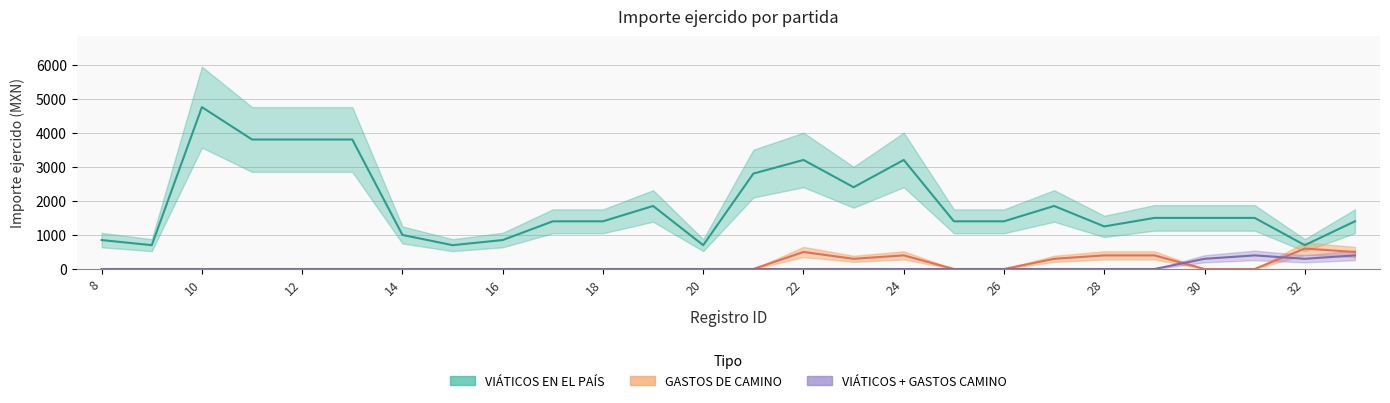

Reading right to left, extract all data points from this chart.

VIÁTICOS EN EL PAÍS: 33=1400	32=700	31=1500	30=1500	29=1500	28=1250	27=1850	26=1400	25=1400	24=3200	23=2400	22=3200	21=2800	20=700	19=1850	18=1400	17=1400	16=850	15=700	14=1000	13=3800	12=3800	11=3800	10=4750	9=700	8=850
GASTOS DE CAMINO: 33=500	32=600	31=0	30=0	29=400	28=400	27=300	26=0	25=0	24=400	23=300	22=500	21=0	20=0	19=0	18=0	17=0	16=0	15=0	14=0	13=0	12=0	11=0	10=0	9=0	8=0
COMBINED: 33=400	32=300	31=400	30=300	29=0	28=0	27=0	26=0	25=0	24=0	23=0	22=0	21=0	20=0	19=0	18=0	17=0	16=0	15=0	14=0	13=0	12=0	11=0	10=0	9=0	8=0